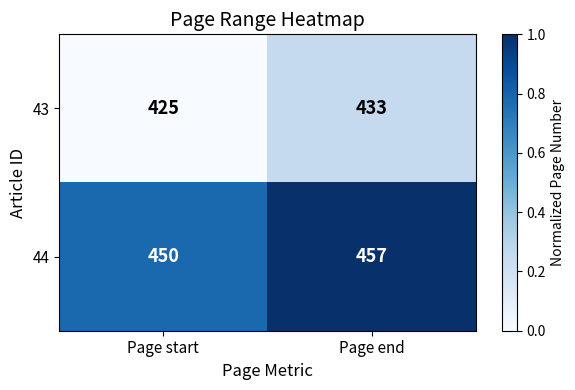

Reading right to left, transcribe all the data shown in this chart.

43: Page end=433	Page start=425
44: Page end=457	Page start=450